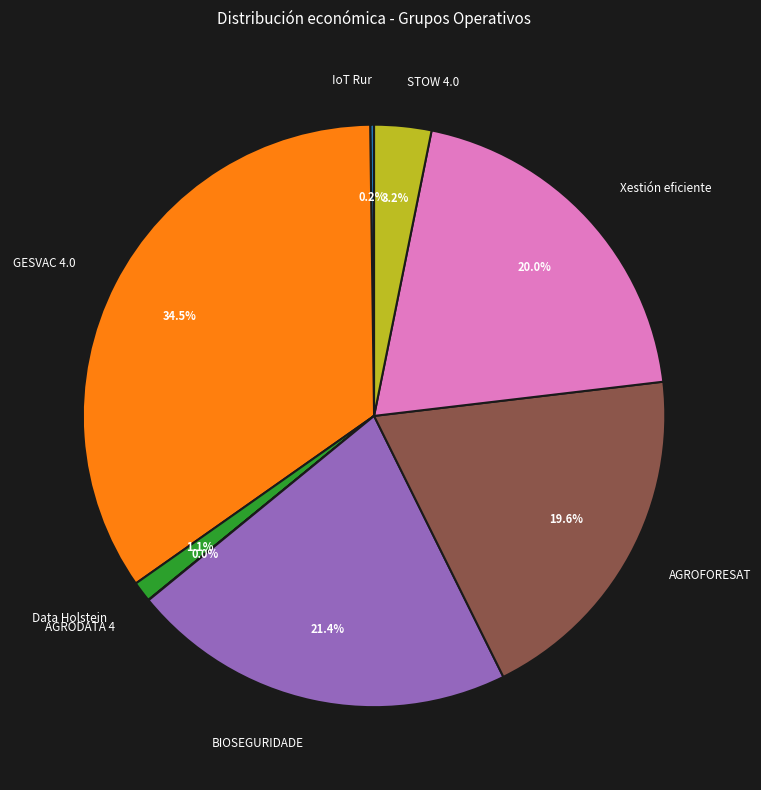

Does any single category account for the majority?

No